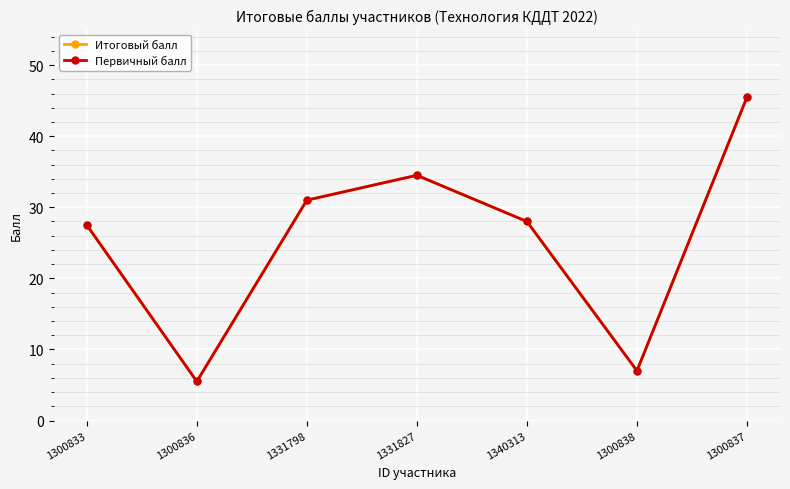

List the labels in order of Итоговый балл value, largest first.

1300837, 1331827, 1331798, 1340313, 1300833, 1300838, 1300836